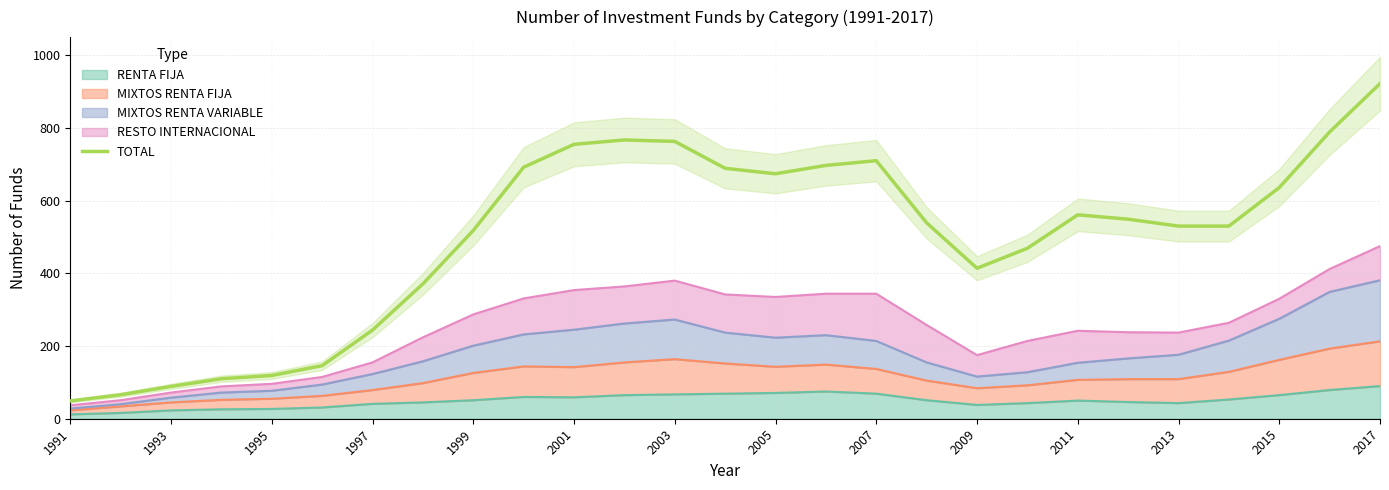

True or false: the data shows 282 at 17.

False